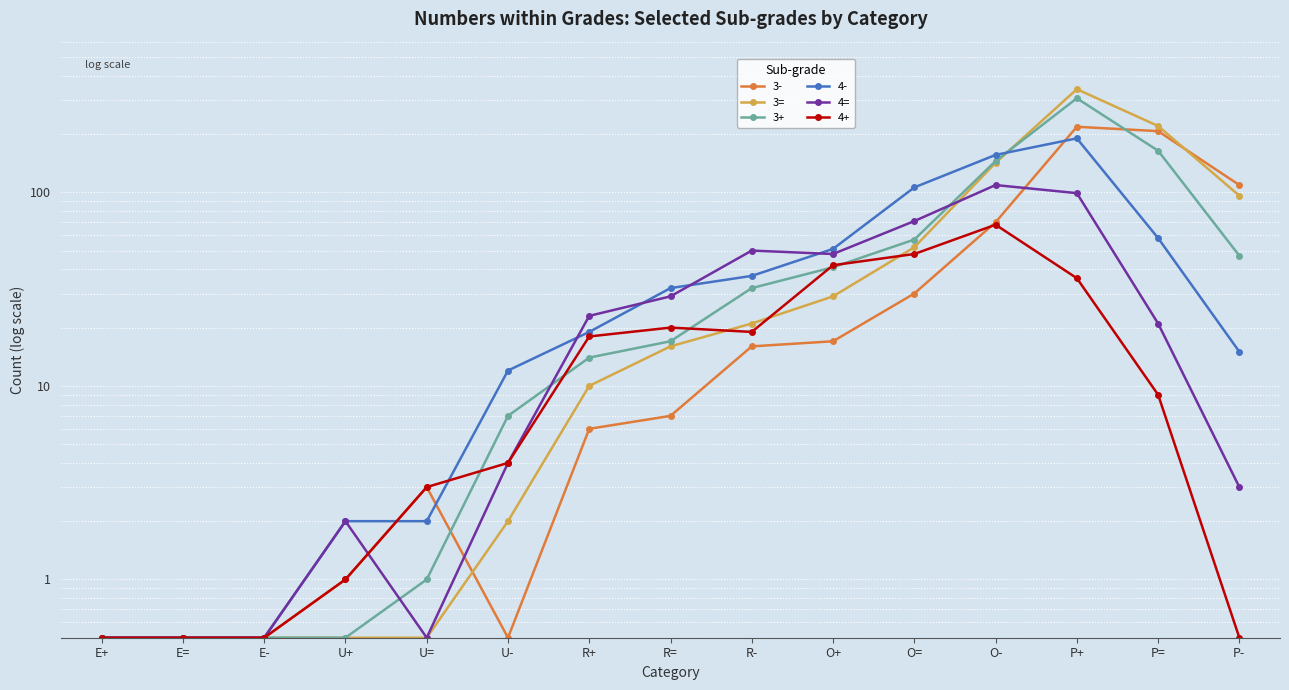

True or false: 4= and 3= cross at least once.

True